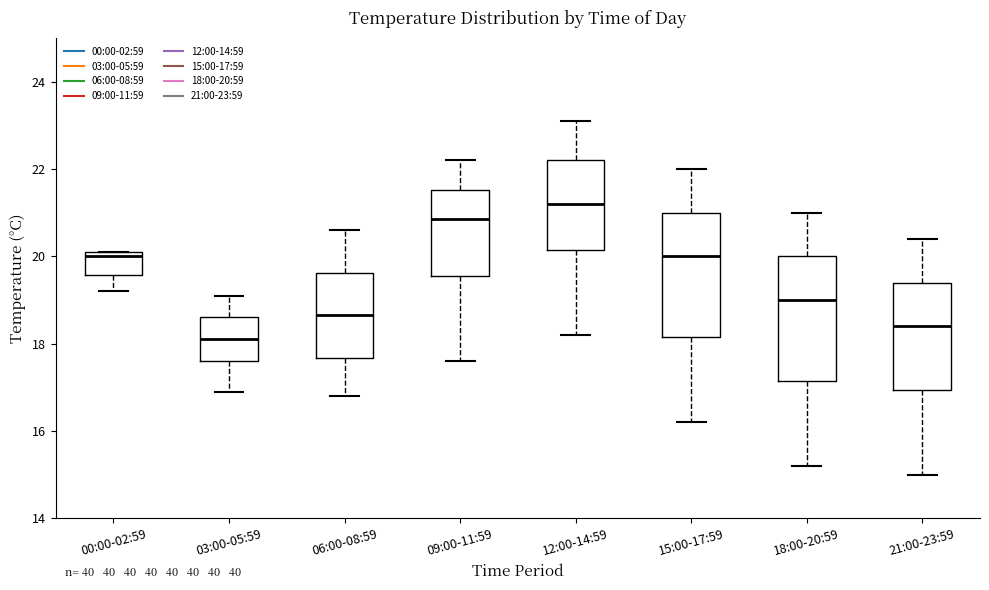

Which box's median line is the lowest?

03:00-05:59